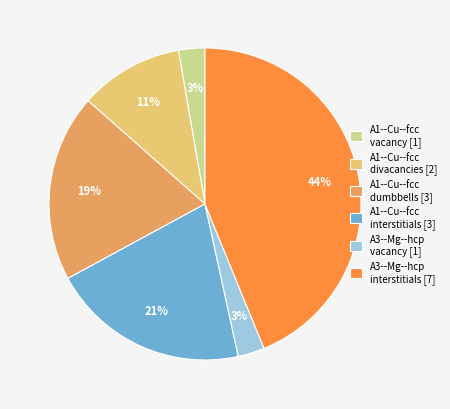

What percentage is the A1--Cu--fcc interstitials [3] slice, to the nearest percent?

21%